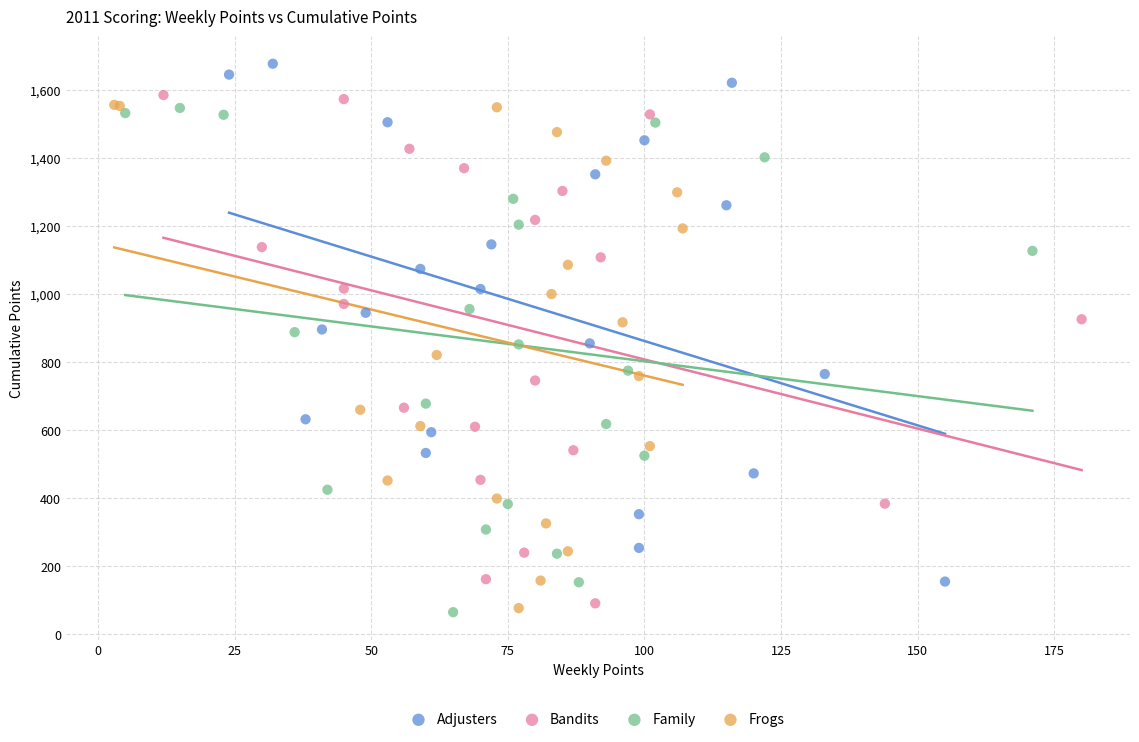

Which series has the largest Y range (max minus min)?

Adjusters